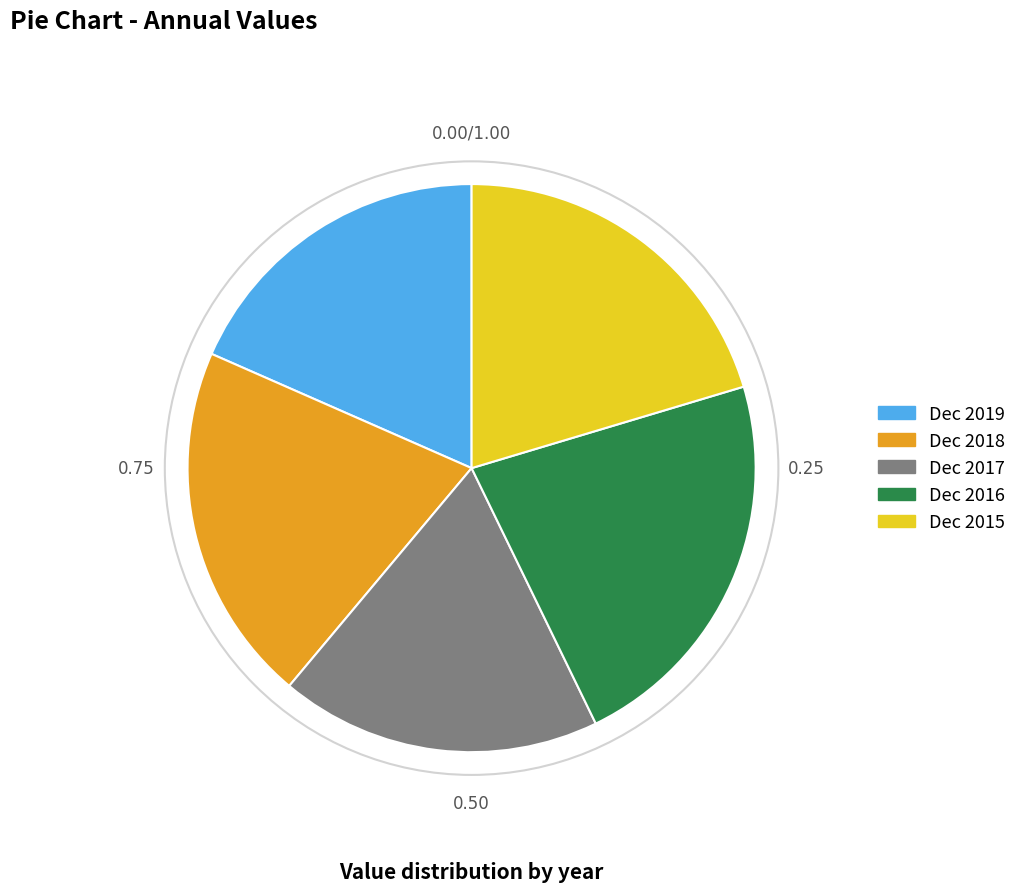

Is the sum of Dec 2018 and Dec 2019 greater than half?

No